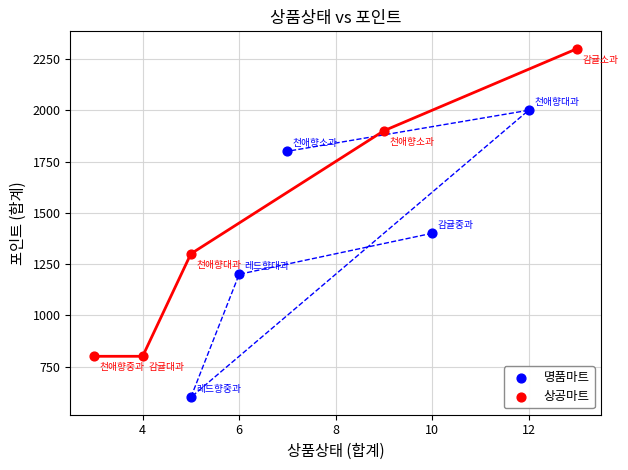

Which series contains the lowest Y value?

명품마트